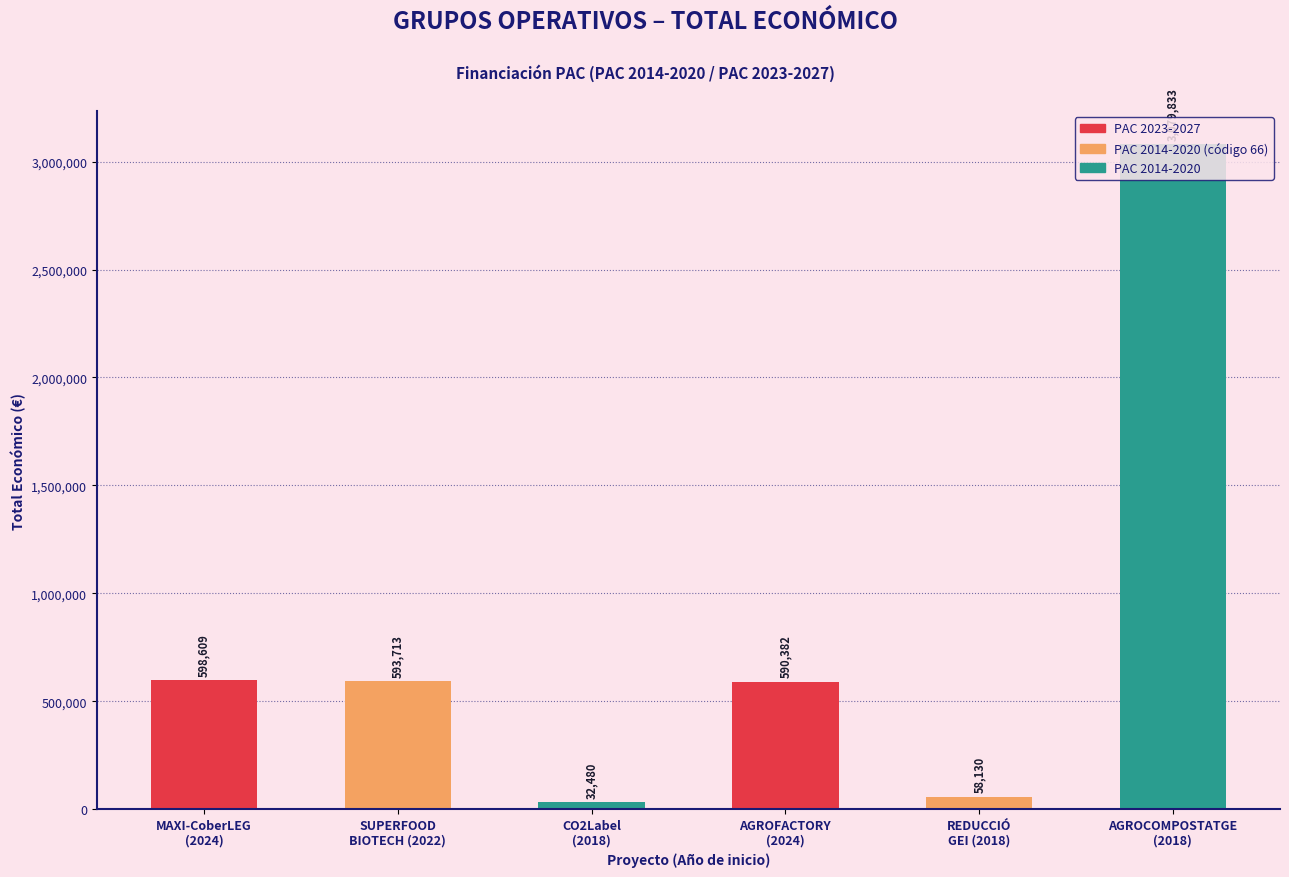

Reading right to left, extract all data points from this chart.

AGROCOMPOSTATGE
(2018)=3079833	REDUCCIÓ
GEI (2018)=58130	AGROFACTORY
(2024)=590382	CO2Label
(2018)=32480	SUPERFOOD
BIOTECH (2022)=593713	MAXI-CoberLEG
(2024)=598609